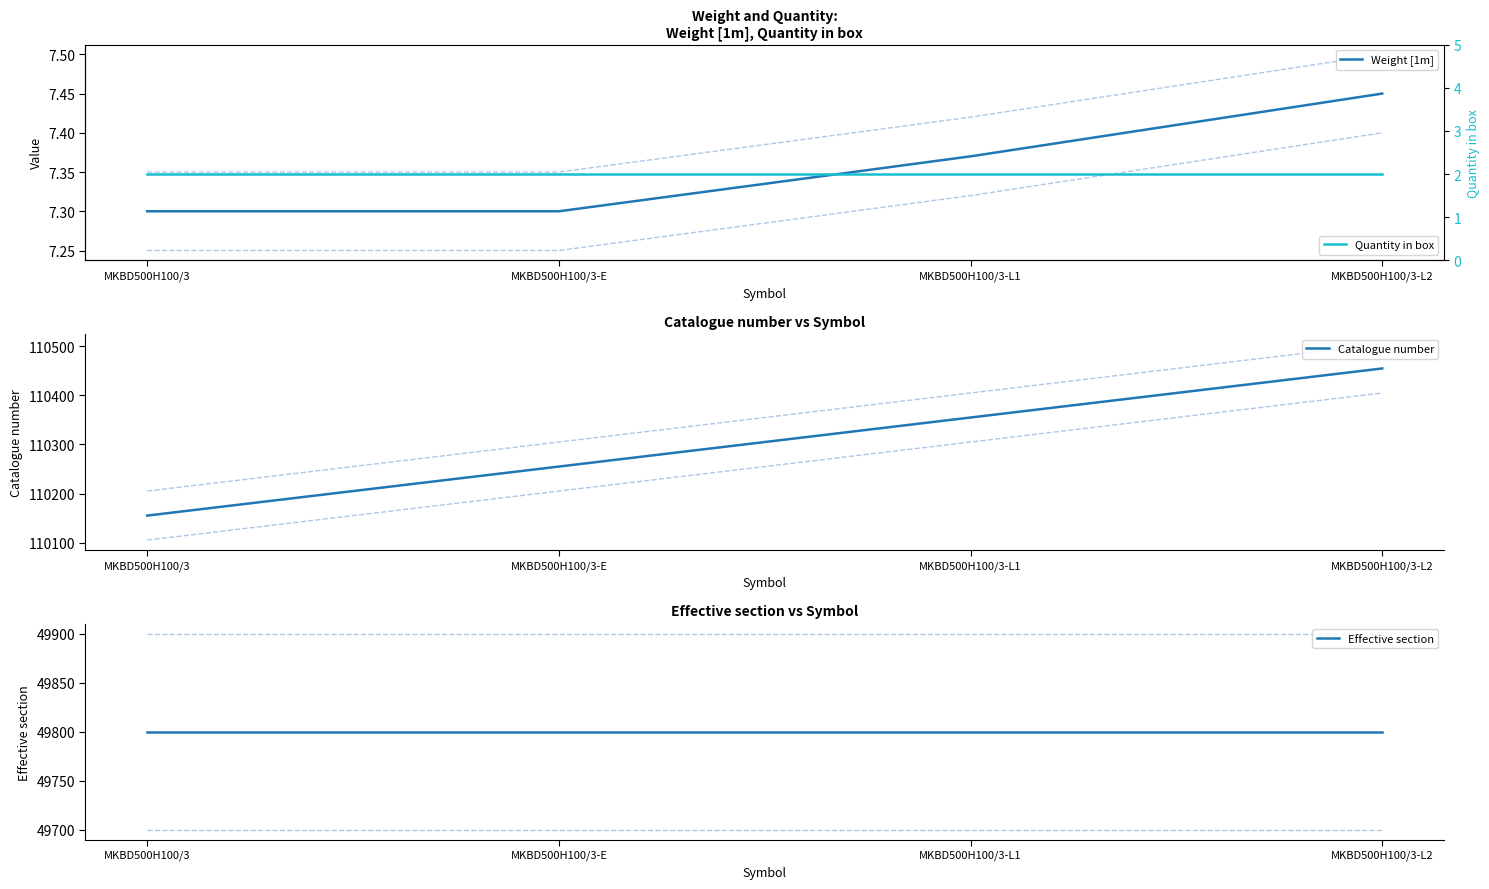

Rank the series at MKBD500H100/3-E from highest to lowest value.

Catalogue number, Effective section, Weight [1m], Quantity in box